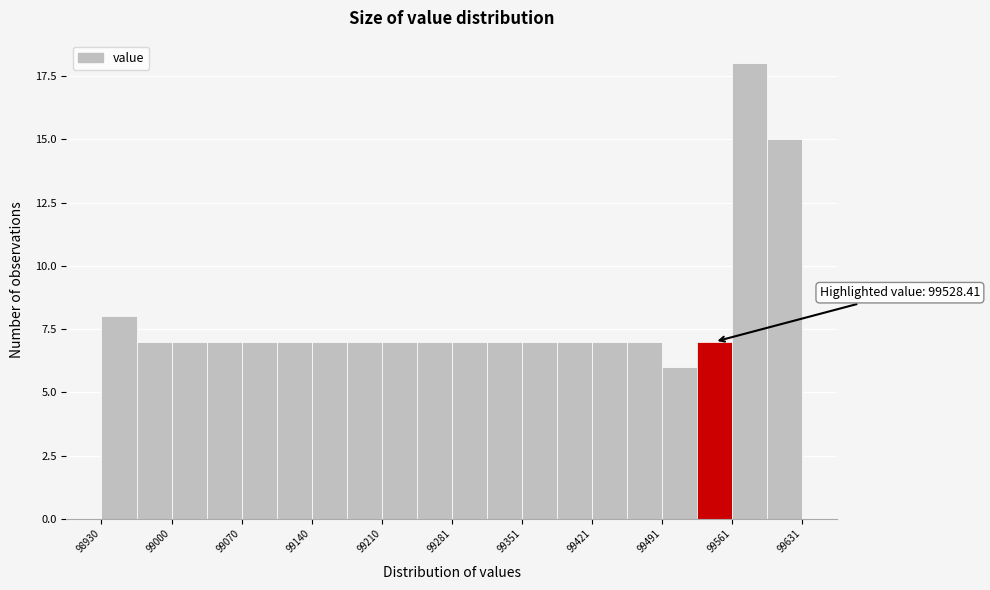

Read against the x-axis, roughly where is the centre of the tallest bar?

99580